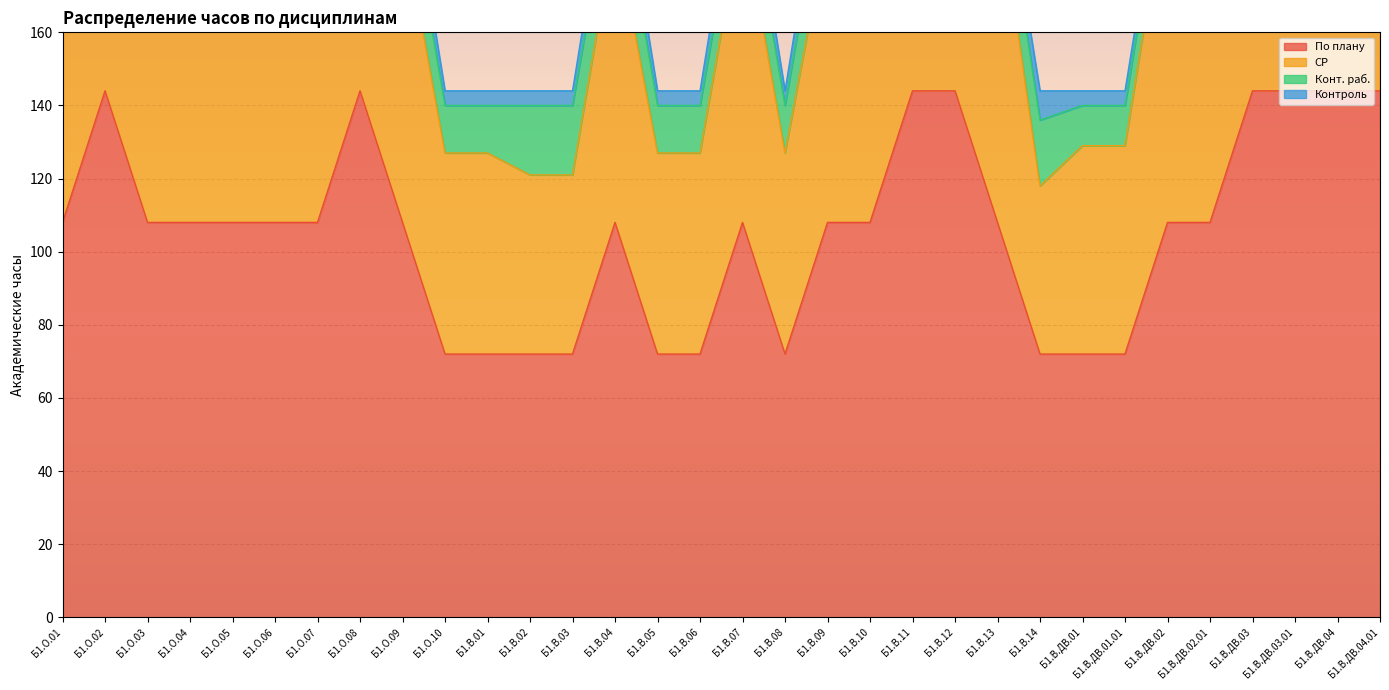

How many interior local peaks does the СР series have?

4